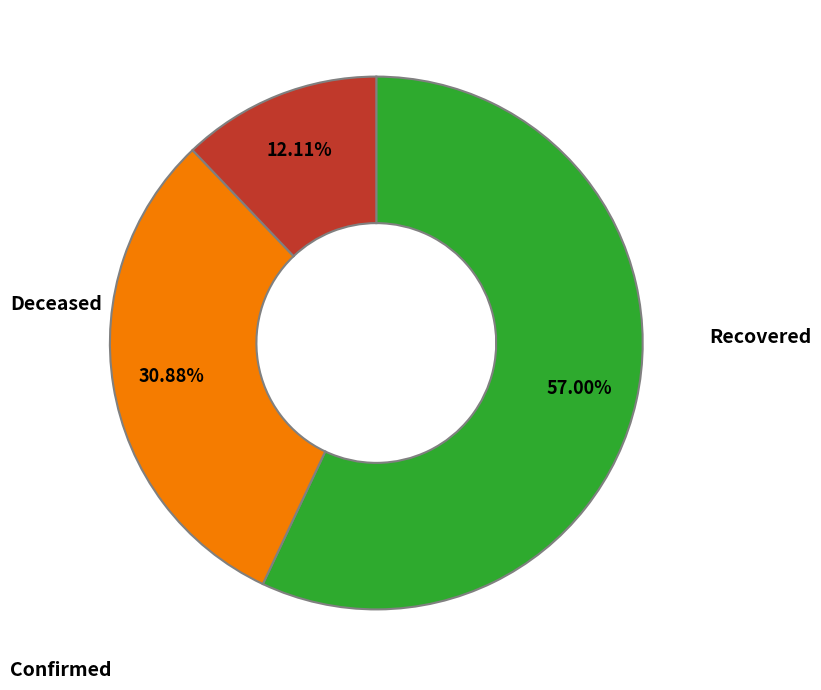

Is there any slice that represents more than half of the pie?

Yes